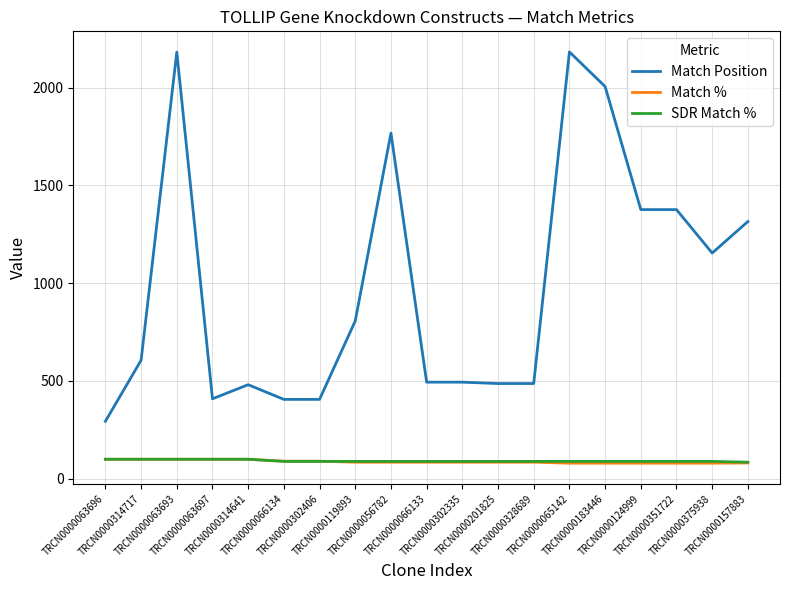

At which label is Match Position closest to 1238?

TRCN0000157883